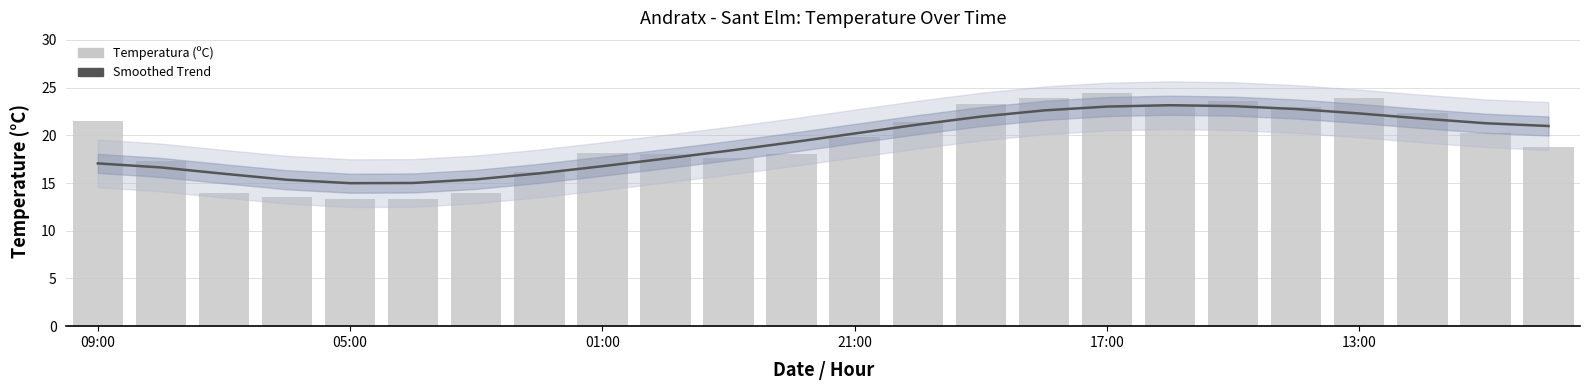

Which series has the widest spread of values?

Temperatura (ºC)